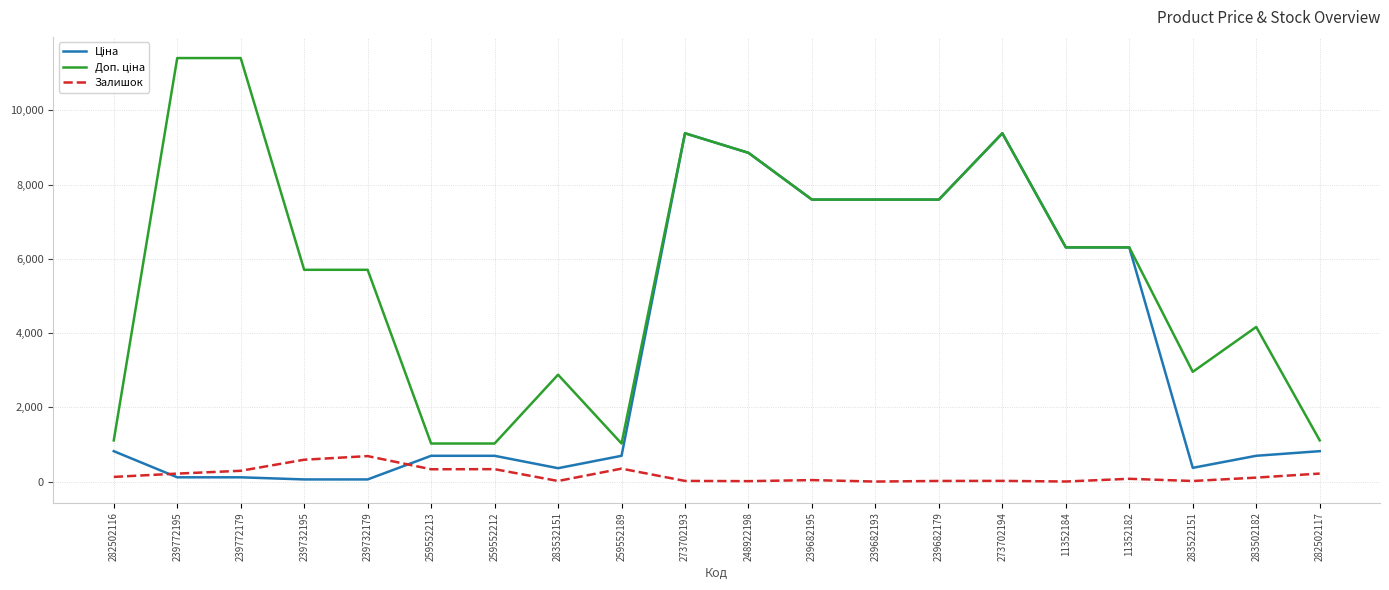

Is it true that Залишок equals 215.0 at 282502117?

True